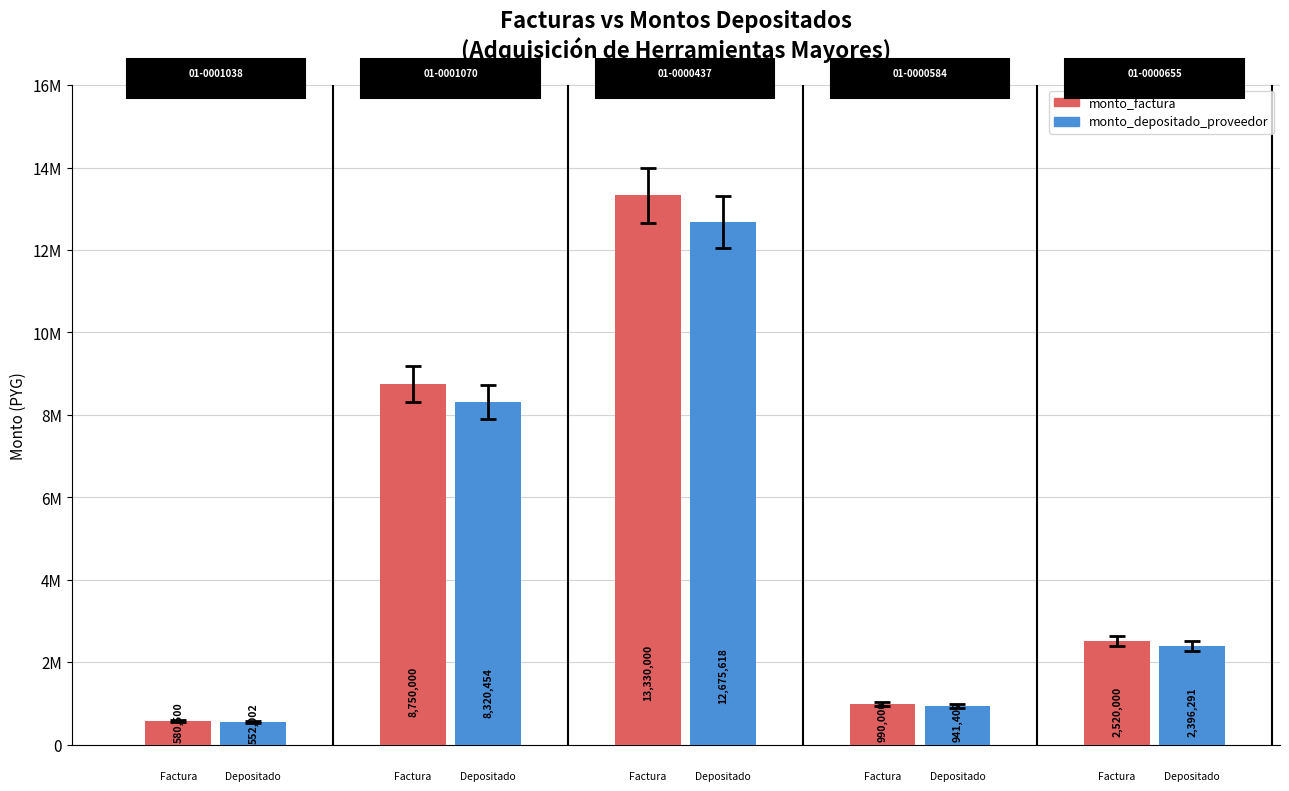

What is the sum of the monto_factura values at 001-001-0000655 and 001-001-0001038?

3100500